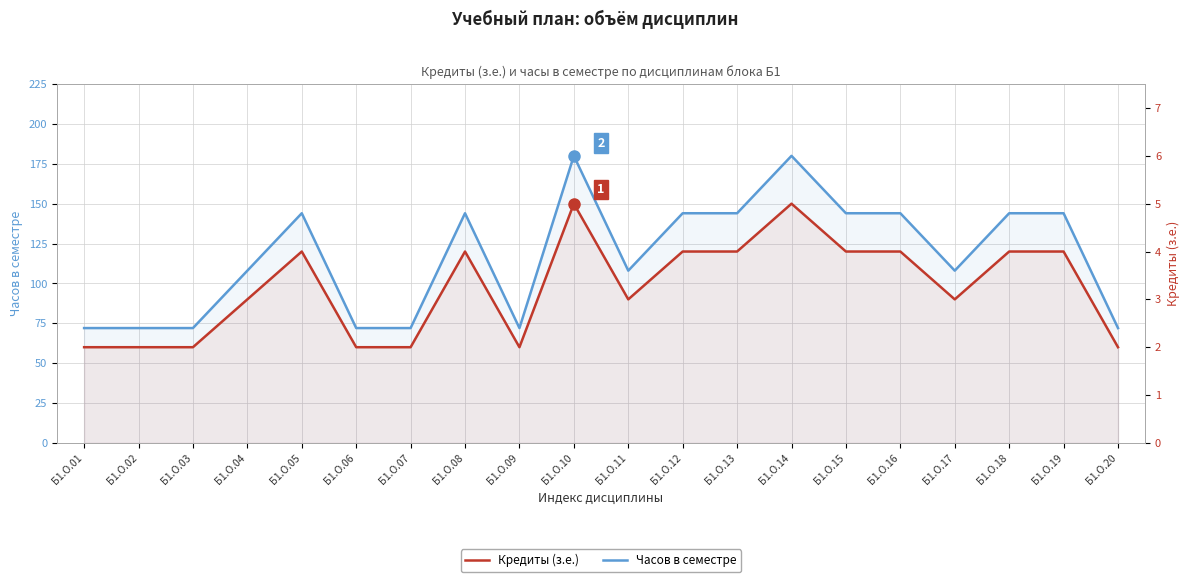

Rank the series by their average value, from lowest to highest.

Кредиты (з.е.), Часов в семестре